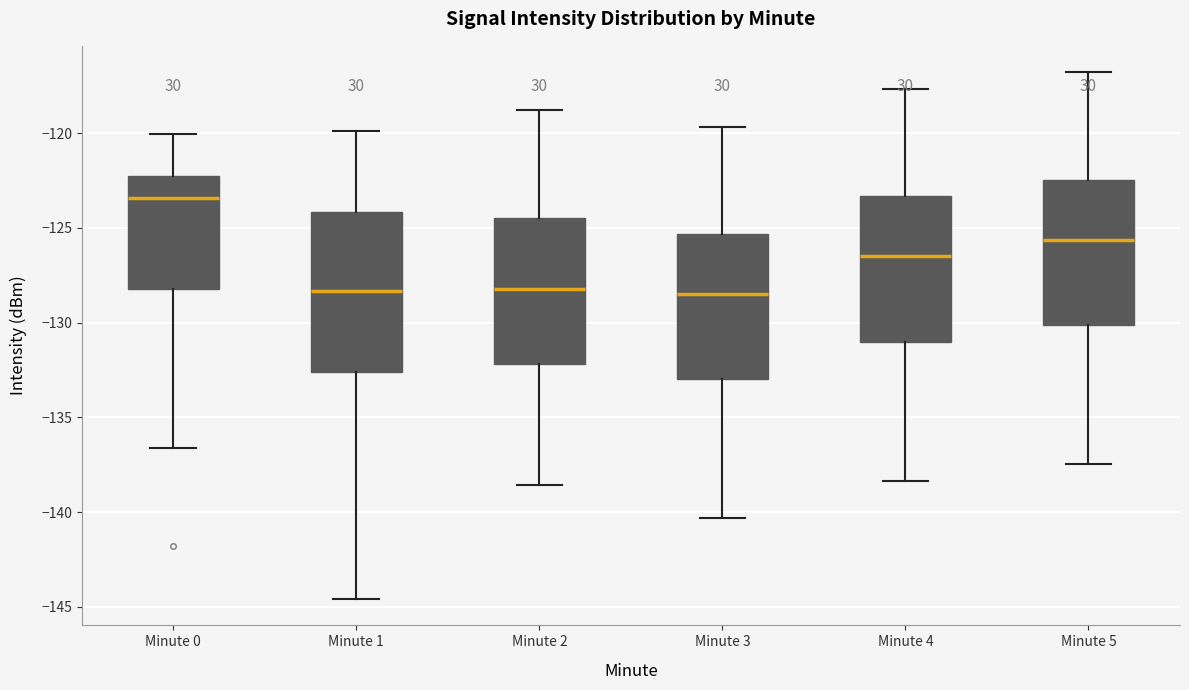

Reading left to right, read every box against the y-axis: the position of its median line, the range the box covers, and the ends of its whiskers. The values are not printed on the chart, so give them approximately, as read against the axis.

Minute 0: median -123.5, box -128.0 to -122.5, whiskers -136.5 to -120.0
Minute 1: median -128.5, box -132.5 to -124.0, whiskers -144.5 to -120.0
Minute 2: median -128.0, box -132.0 to -124.5, whiskers -138.5 to -119.0
Minute 3: median -128.5, box -133.0 to -125.5, whiskers -140.5 to -119.5
Minute 4: median -126.5, box -131.0 to -123.5, whiskers -138.5 to -117.5
Minute 5: median -125.5, box -130.0 to -122.5, whiskers -137.5 to -117.0